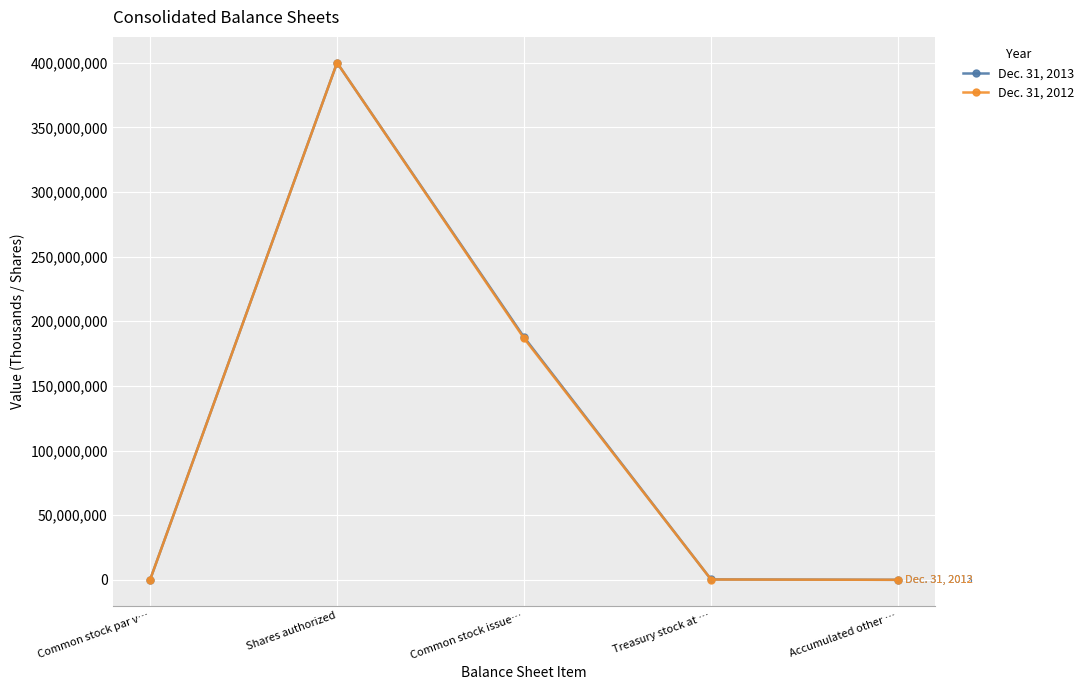

What is the greatest value displayed?

400000000